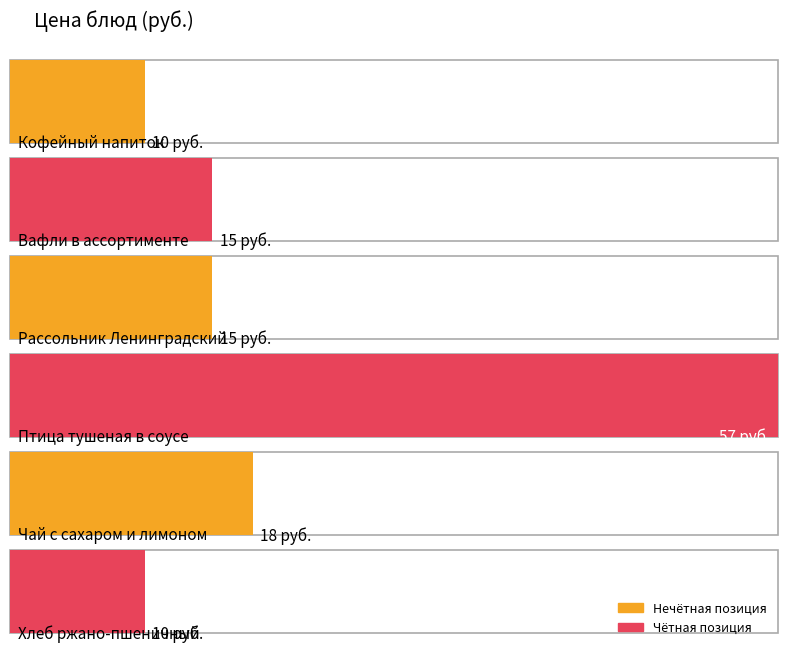

What is the label of the 3rd bar from the right?

Птица тушеная в соусе